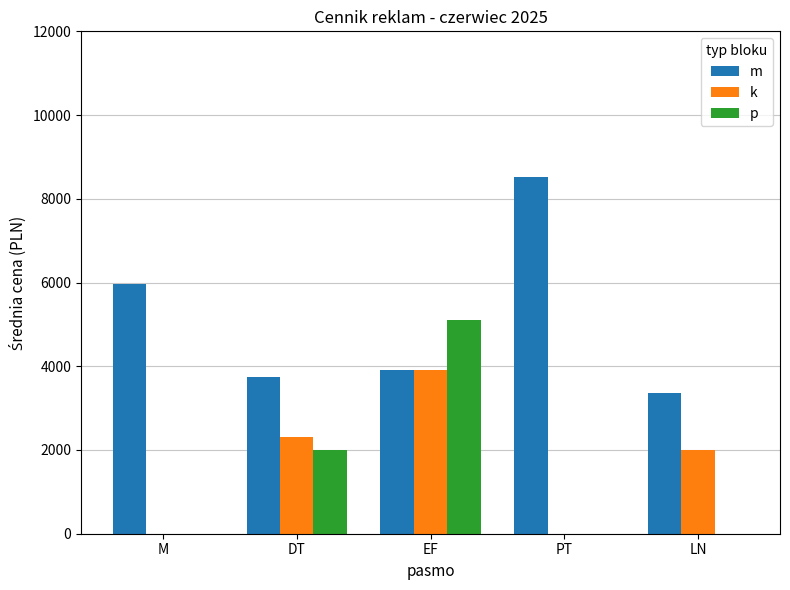

Is the value of p at PT greater than the value of m at LN?

No